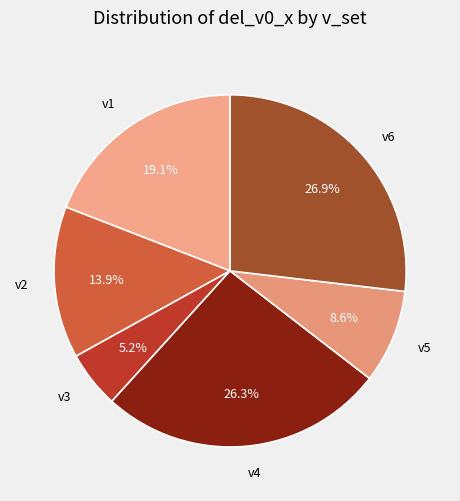

What is the ratio of the value at v3 to the value at v6?

0.2